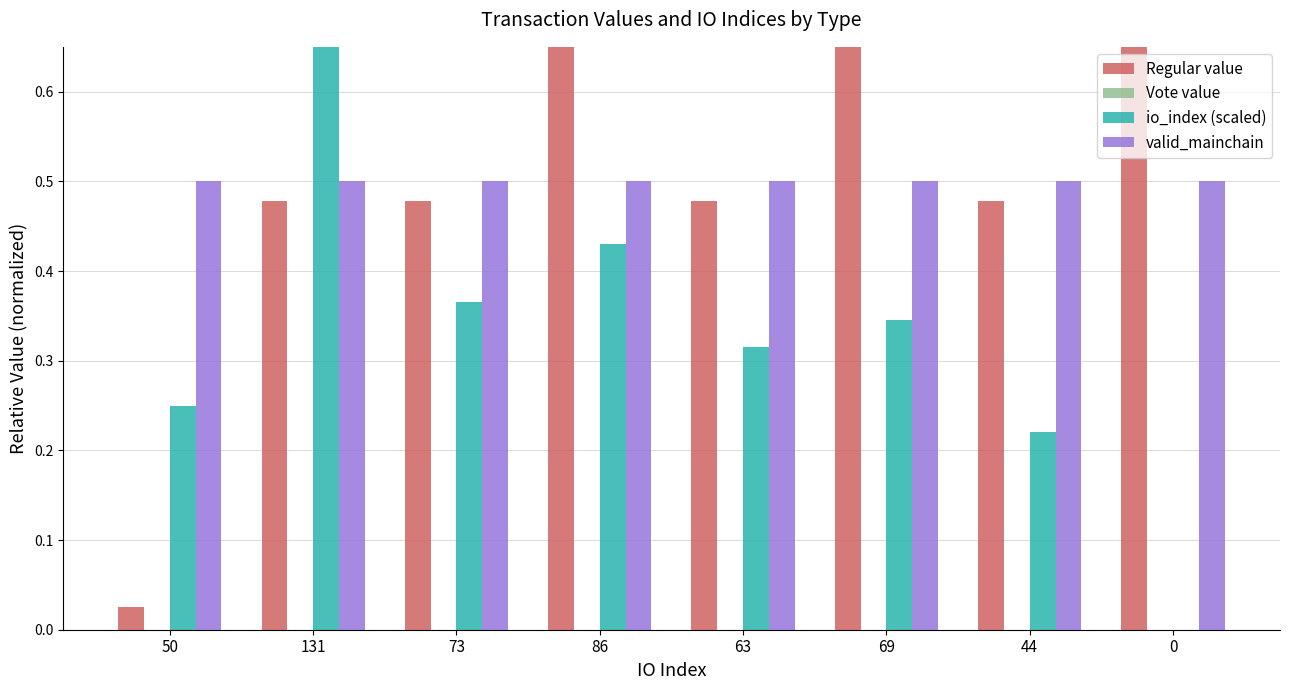

What is the total value across all series at 44?

1.2